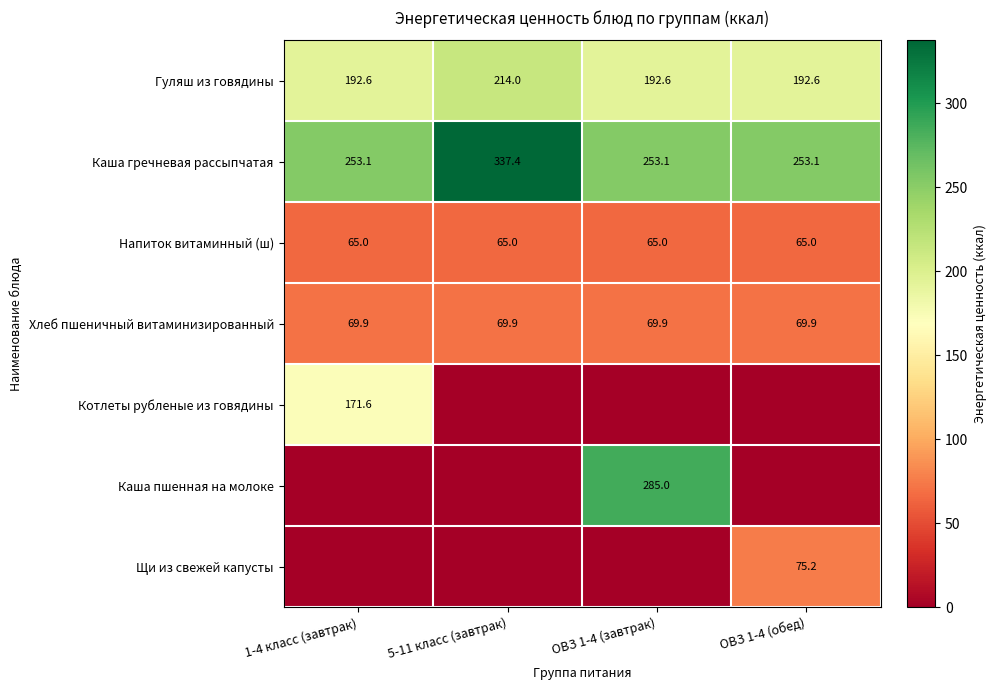

Between ОВЗ 1-4 (завтрак) and 1-4 класс (завтрак), which is larger?

ОВЗ 1-4 (завтрак)